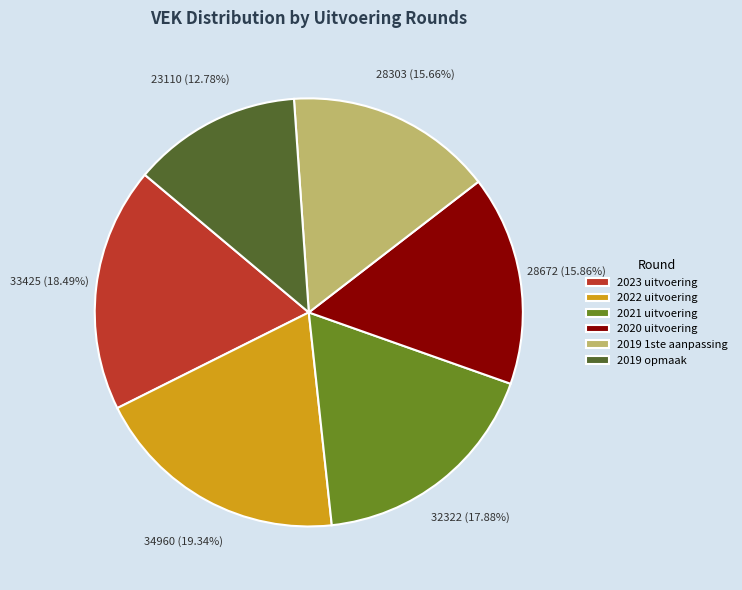

What is the ratio of the value at 2019 1ste aanpassing to the value at 2023 uitvoering?

0.8